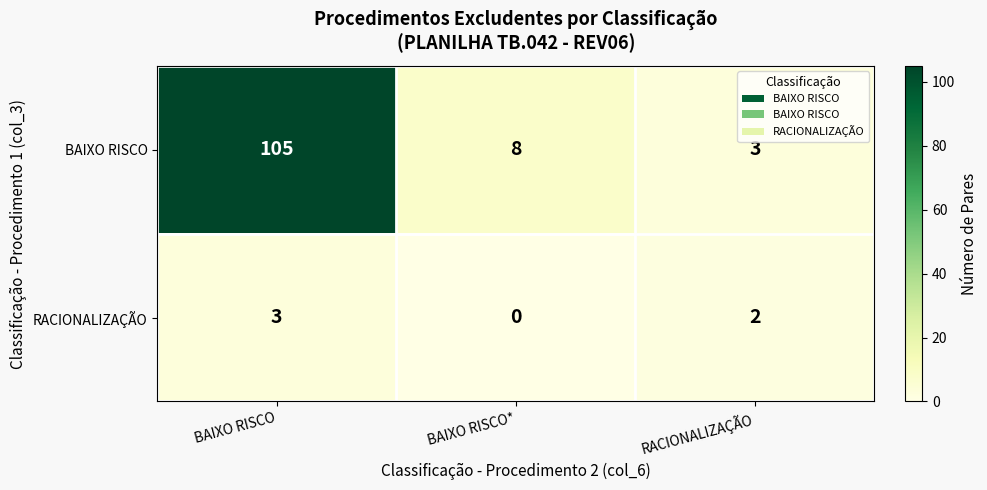

At how many categories does at least one series exceed 82?

1